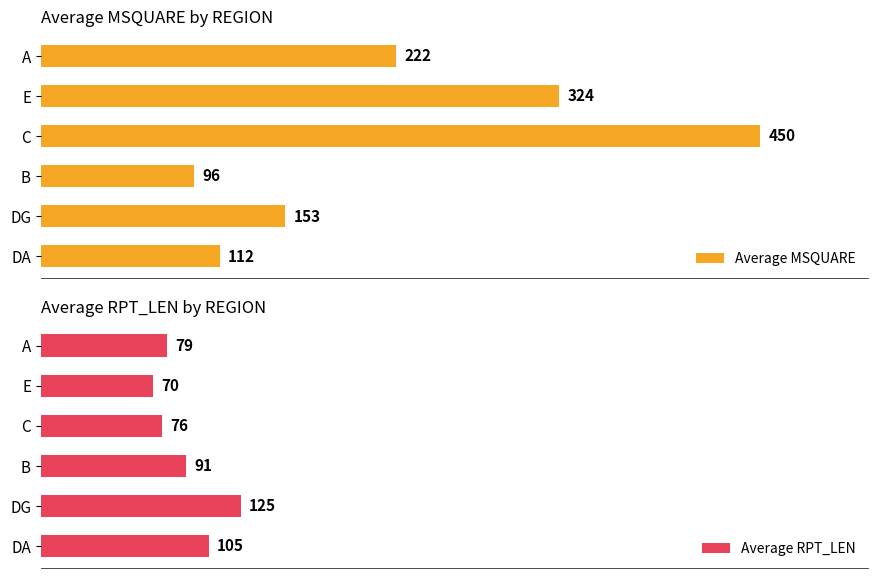

Rank the categories by Average MSQUARE value from highest to lowest.

C, E, A, DG, DA, B